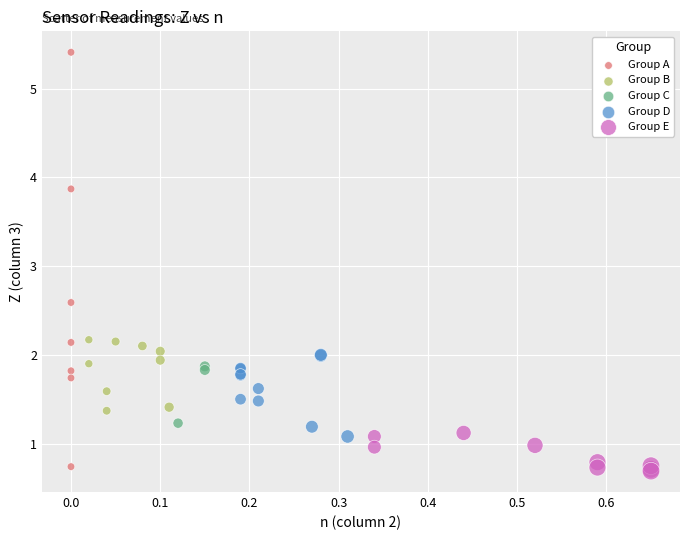

Which series contains the highest Y value?

Group A